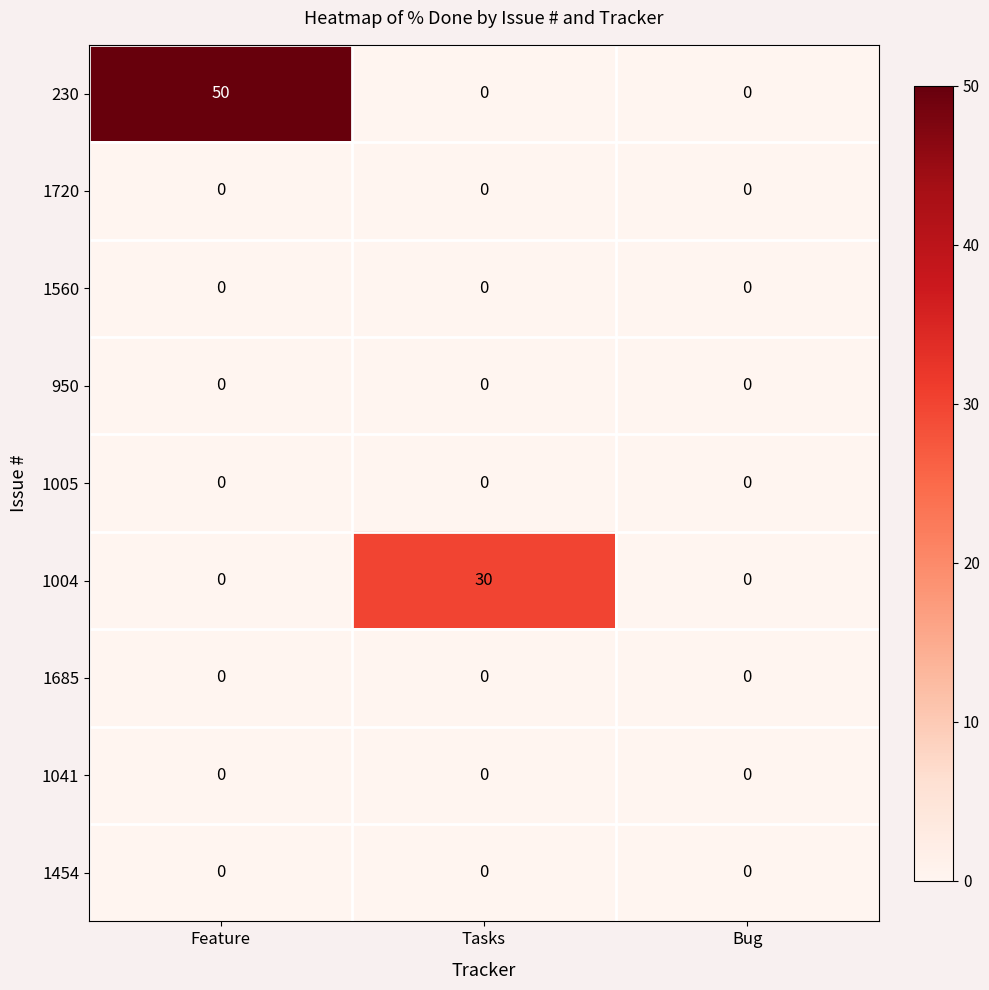

Which series has the largest total across all categories?

230